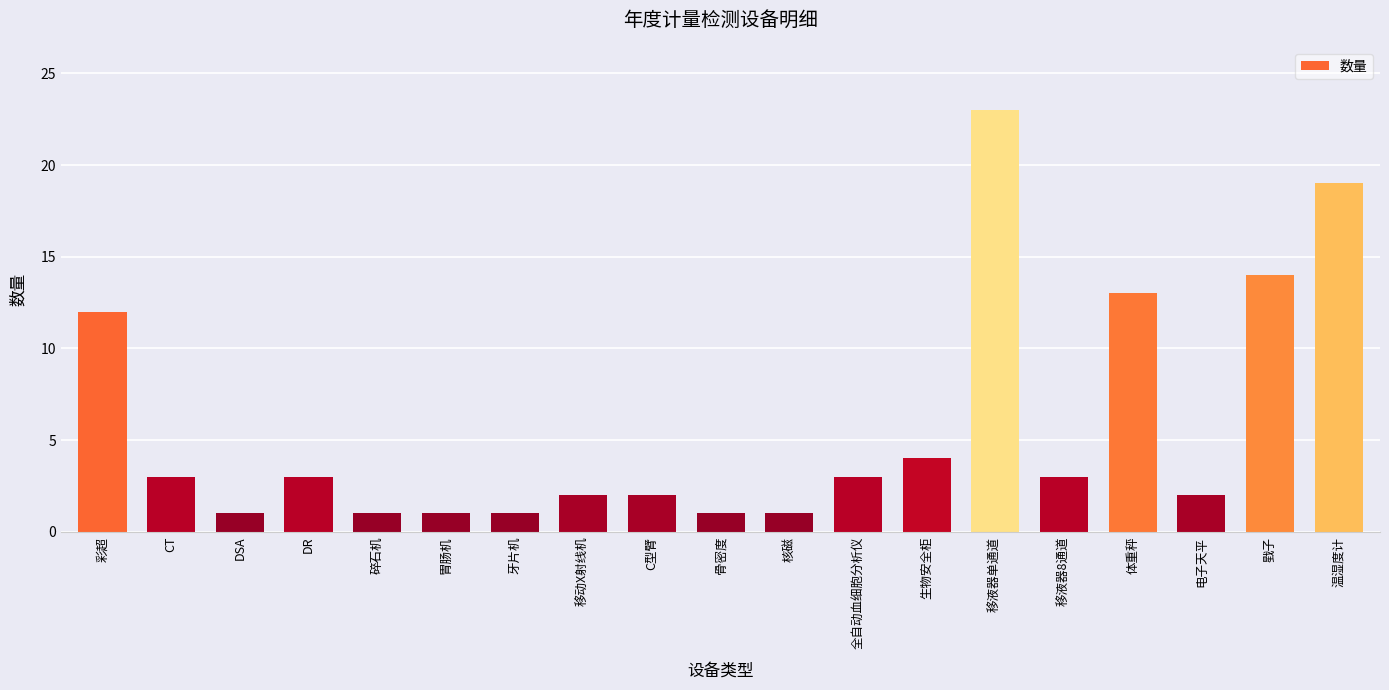

What is the approximate value at CT, to the nearest 5?

5